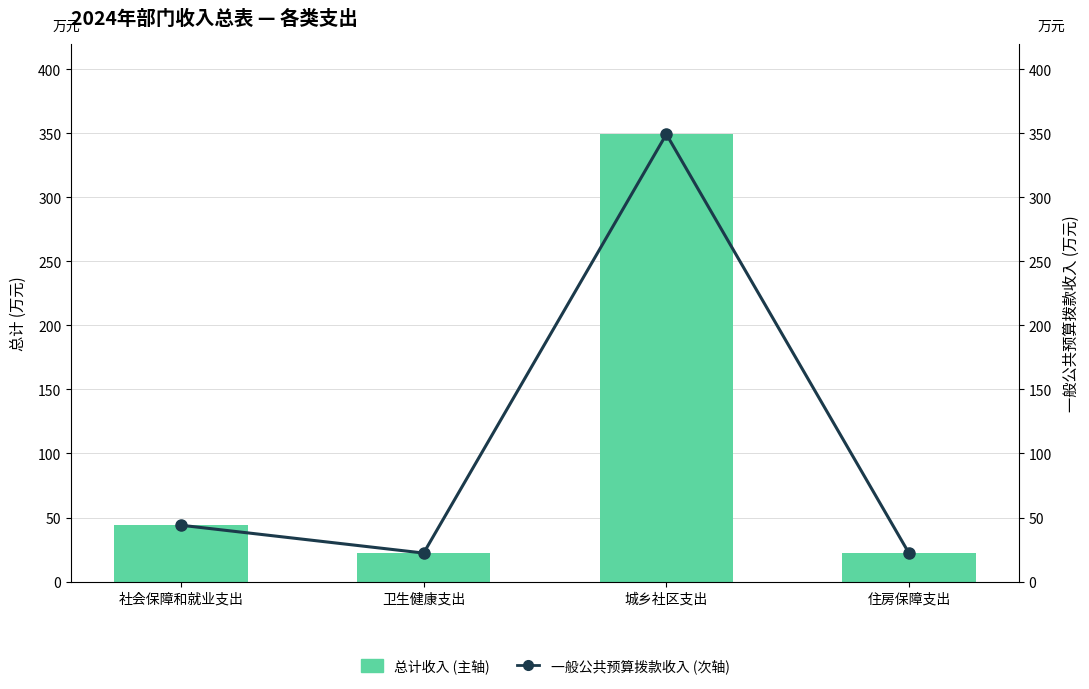

How many values in the 总计收入 (主轴) series exceed 43?

2